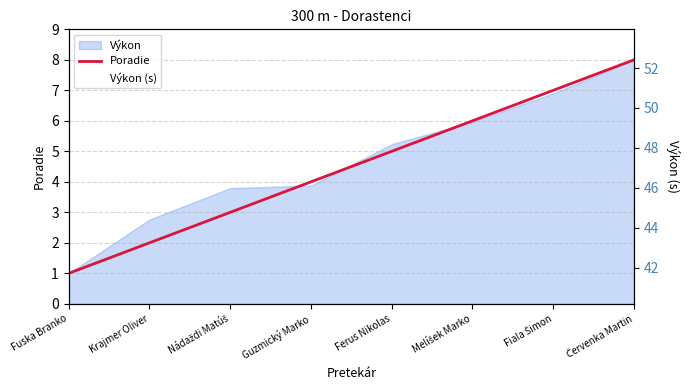

List the series in order of their overall mean, highest first.

Výkon (s), Poradie